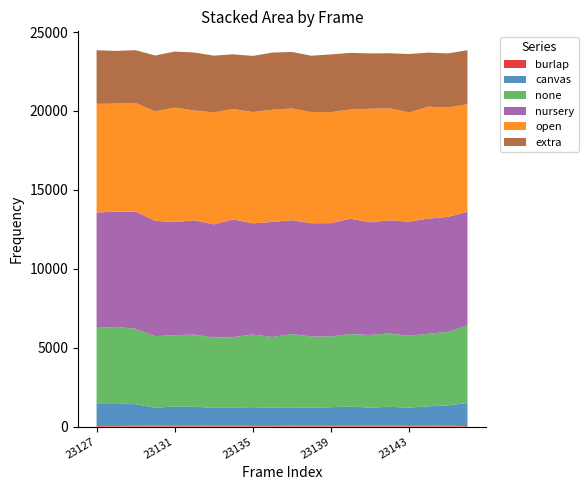

Does the chart have visible grid lines?

No